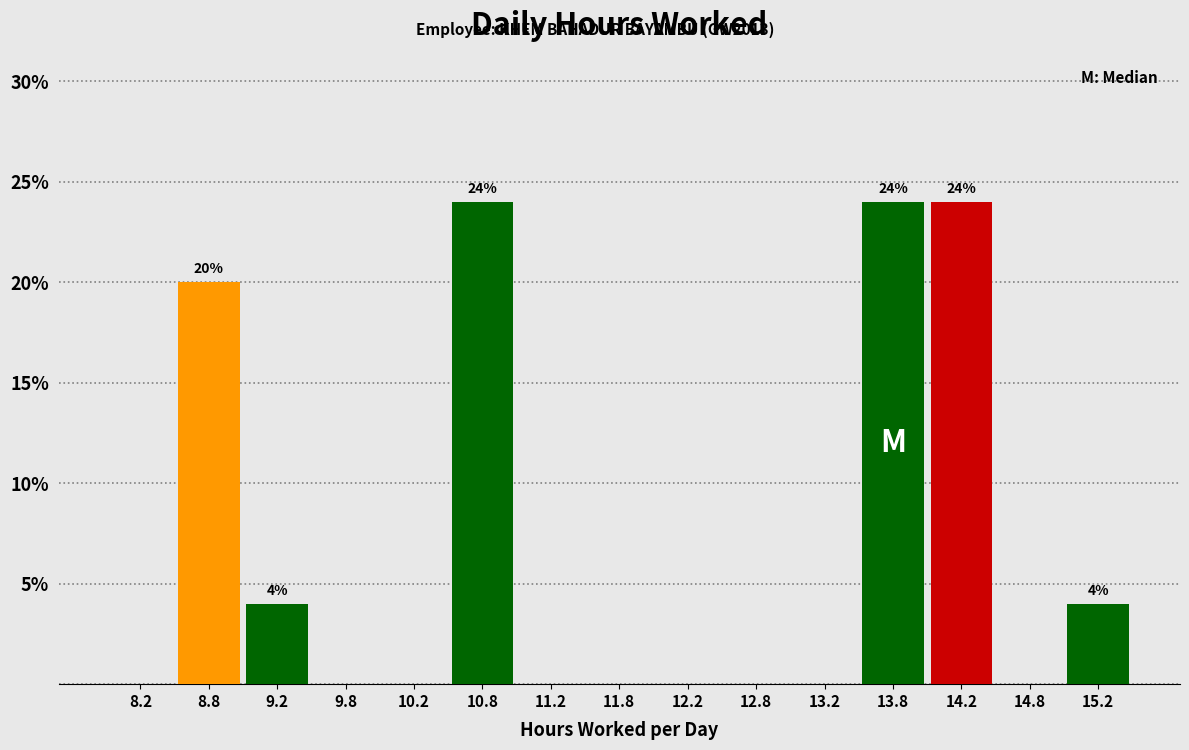

Reading left to right, extract all data points from this chart.

8.2=0	8.8=20	9.2=4	9.8=0	10.2=0	10.8=24	11.2=0	11.8=0	12.2=0	12.8=0	13.2=0	13.8=24	14.2=24	14.8=0	15.2=4